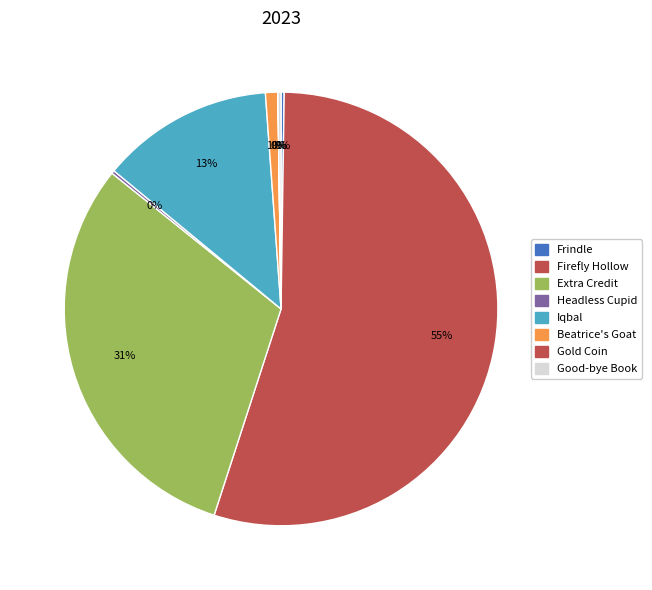

To the nearest percent, what is the average slice percentage?

12%